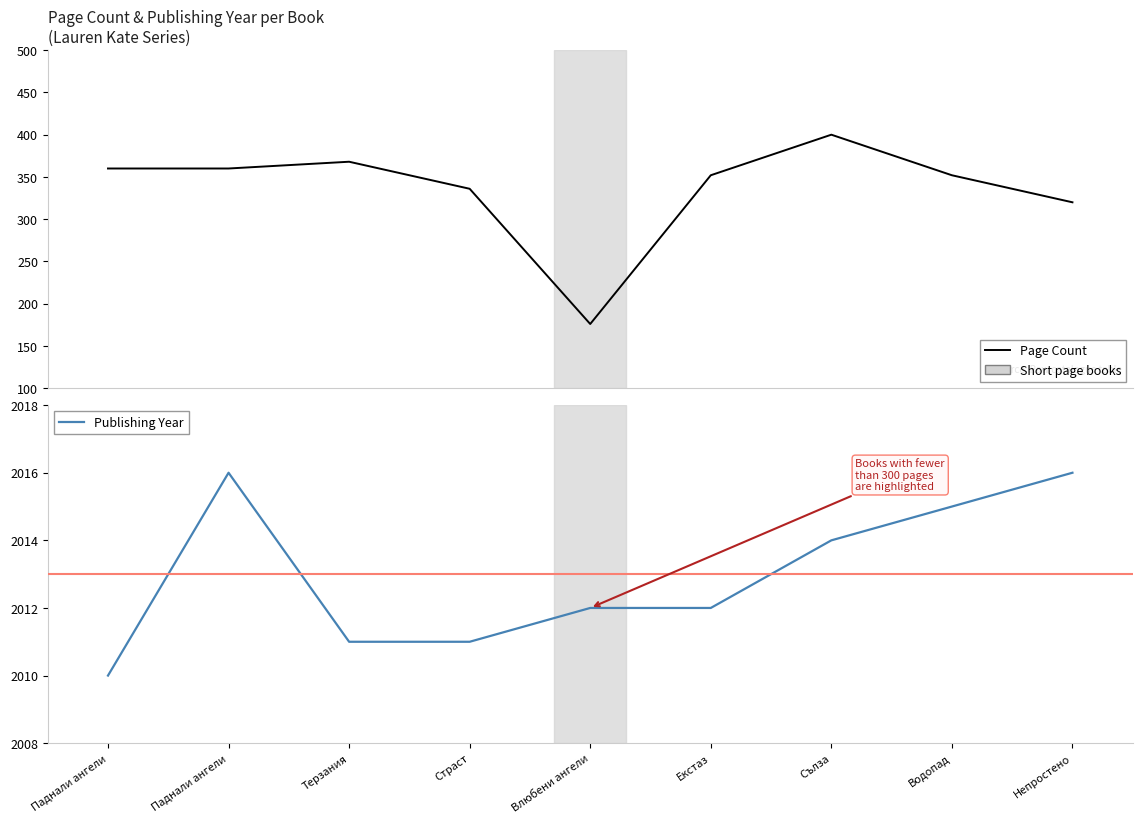

The Page Count series shows 183 at Терзания. True or false?

False